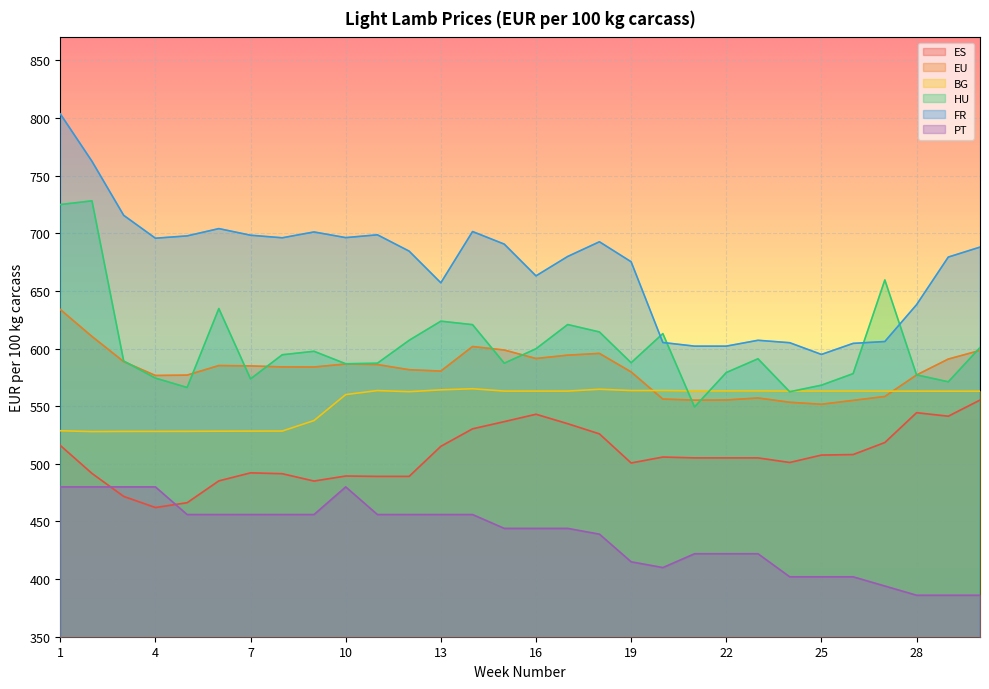

What is the minimum value for HU?

549.4